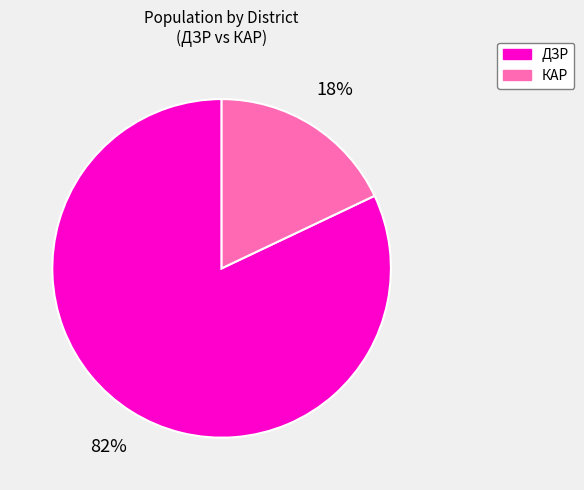

To the nearest percent, what portion does КАР represent?

18%